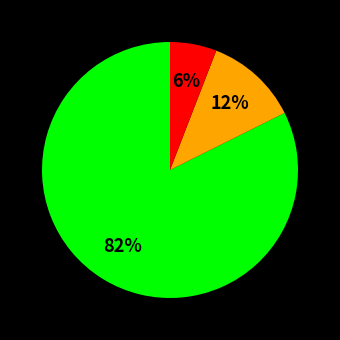

To the nearest percent, what is the average slice percentage?

33%